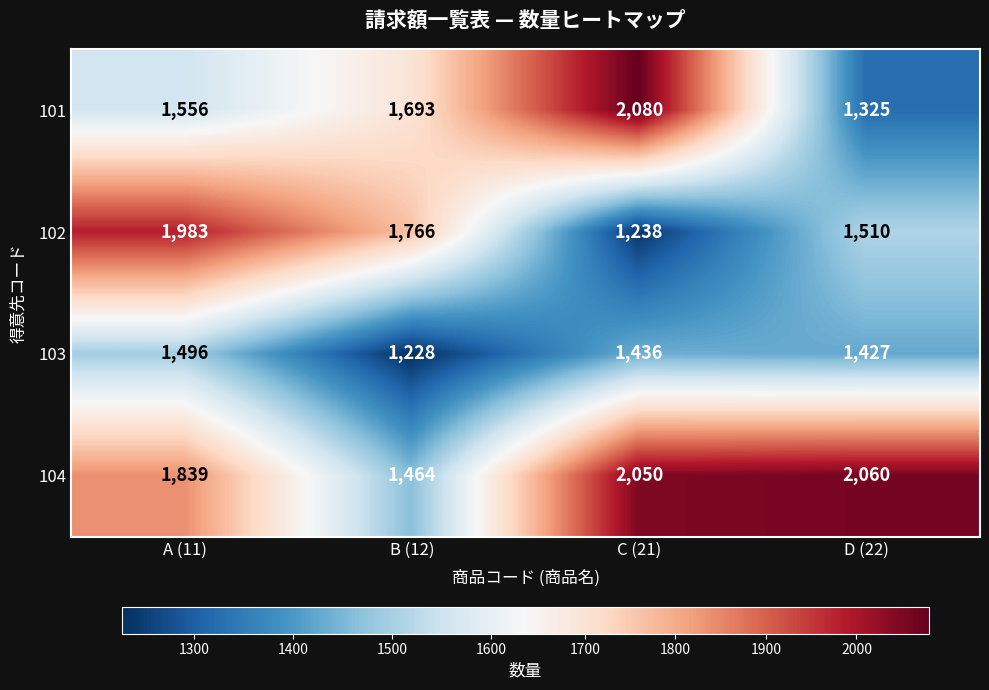

Which series has the largest range (max minus min)?

101